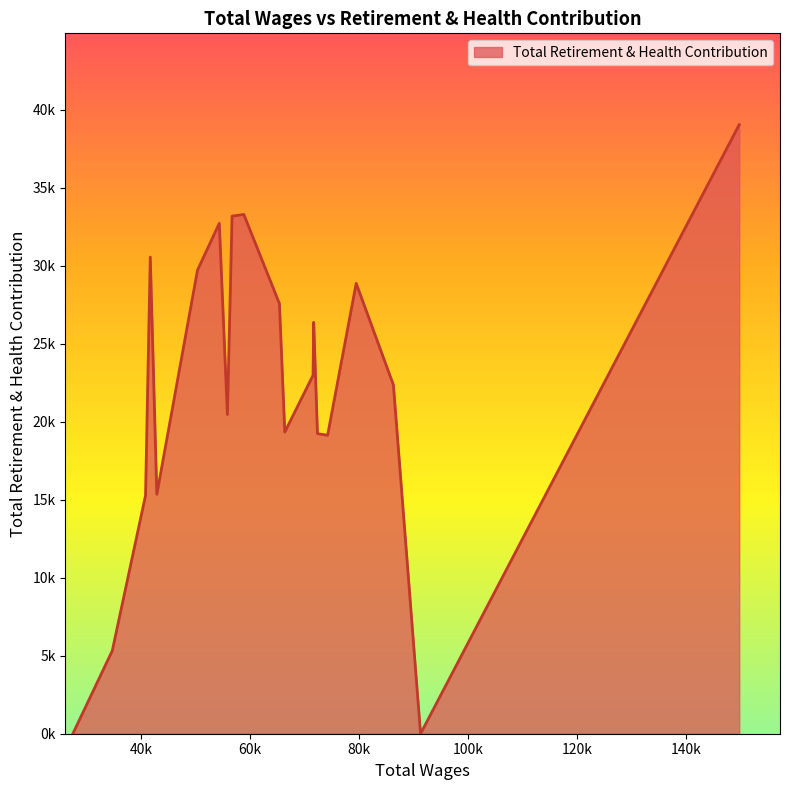

What is the maximum value shown in the chart?

39042